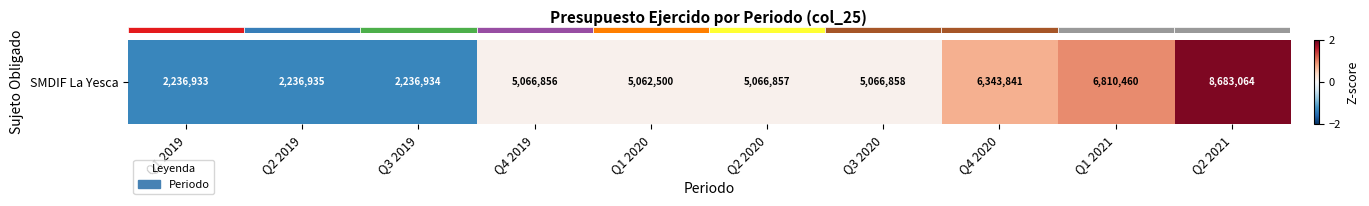

Where is the data nearest to the value 0?

Q1 2020